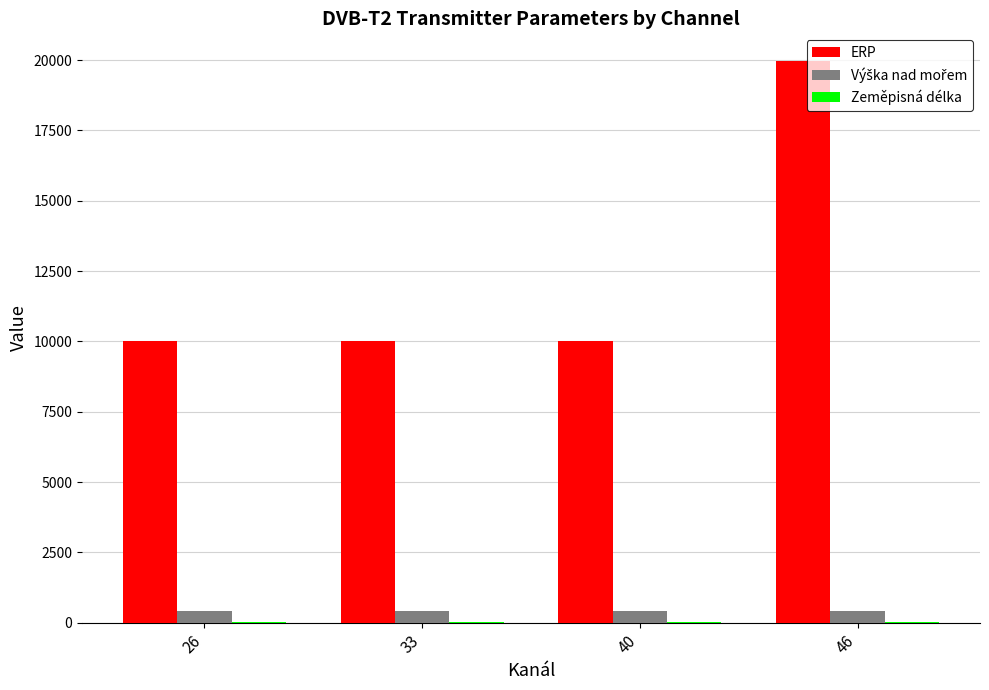

Between 26 and 46, which series saw the biggest shift?

ERP